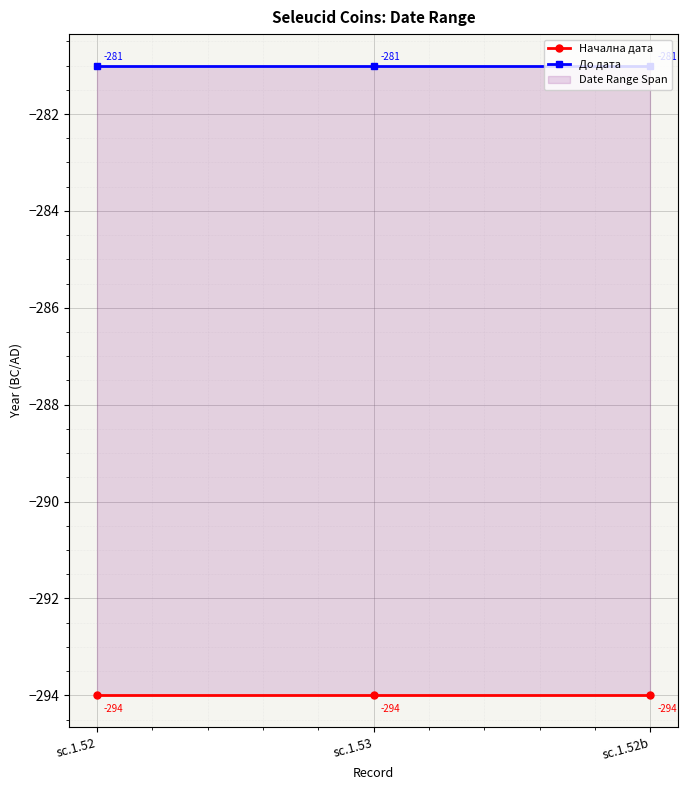

Which series has the largest range (max minus min)?

Начална дата